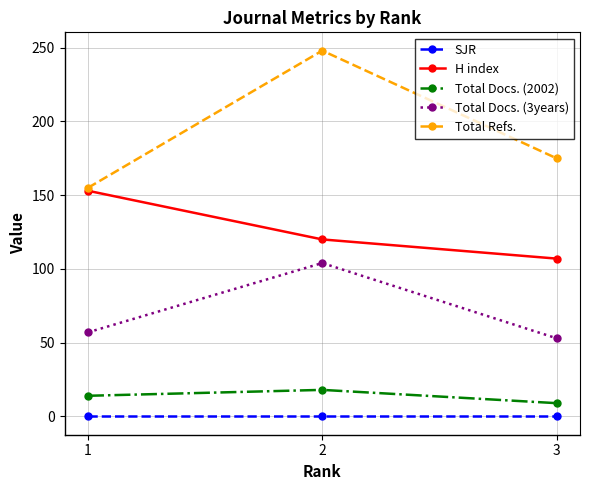

What are all the series names shown in the legend?

SJR, H index, Total Docs. (2002), Total Docs. (3years), Total Refs.